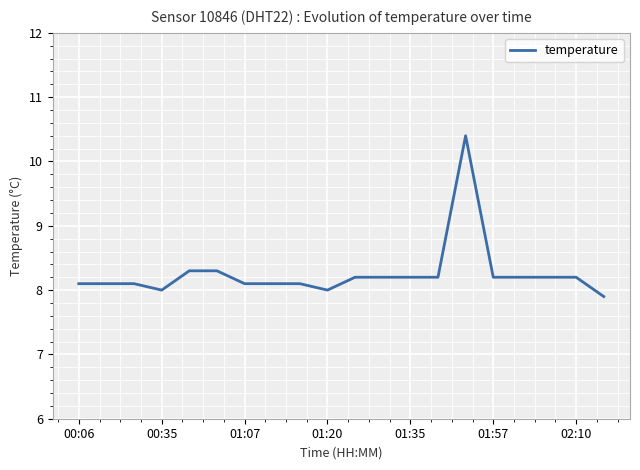

What is the greatest value displayed?

10.4